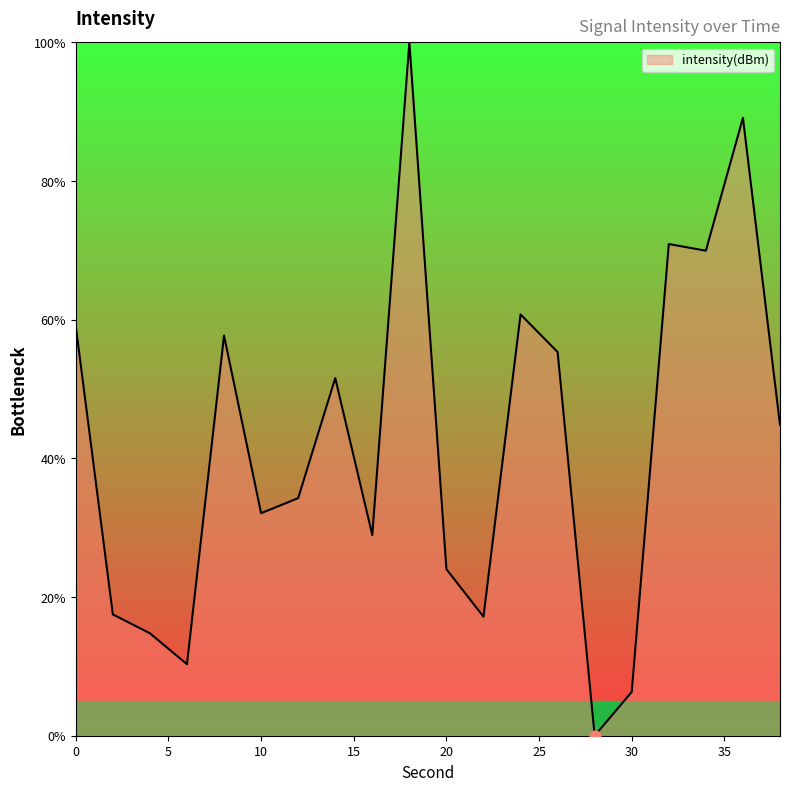

What is the maximum value shown in the chart?

100.0